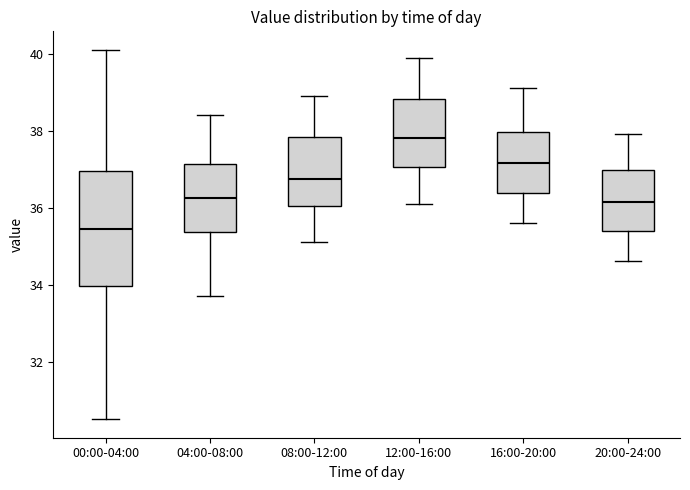

Which box's median line is the lowest?

00:00-04:00